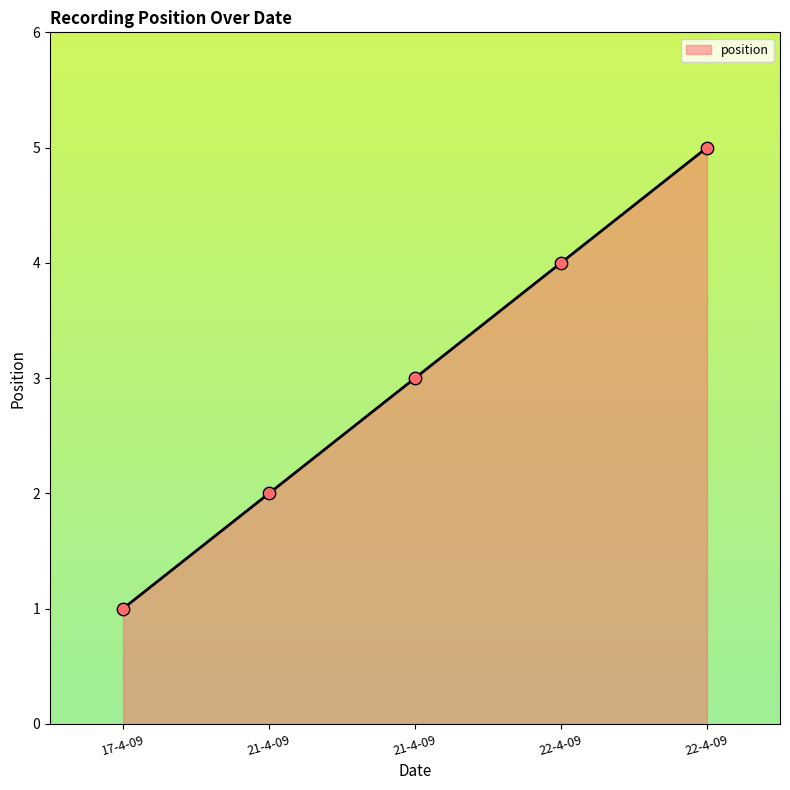

Between 21-4-09 and 17-4-09, which is larger?

21-4-09